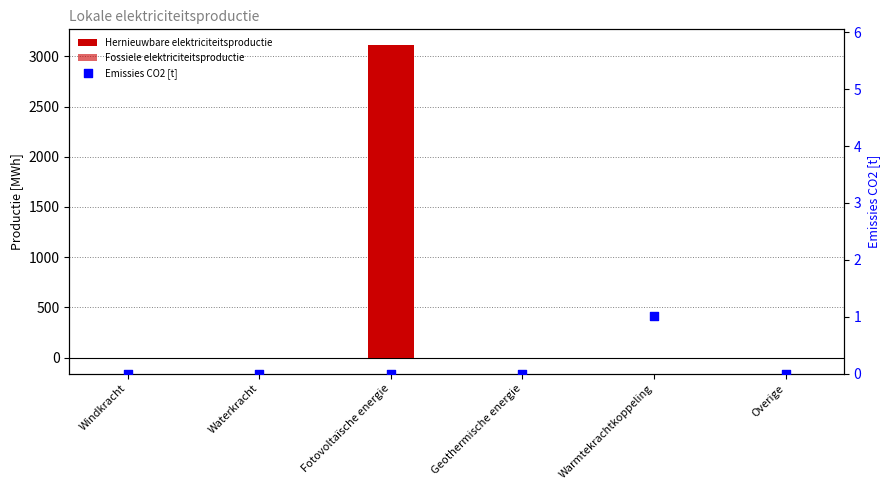

Which series contains the lowest Y value?

Fossiele elektriciteitsproductie